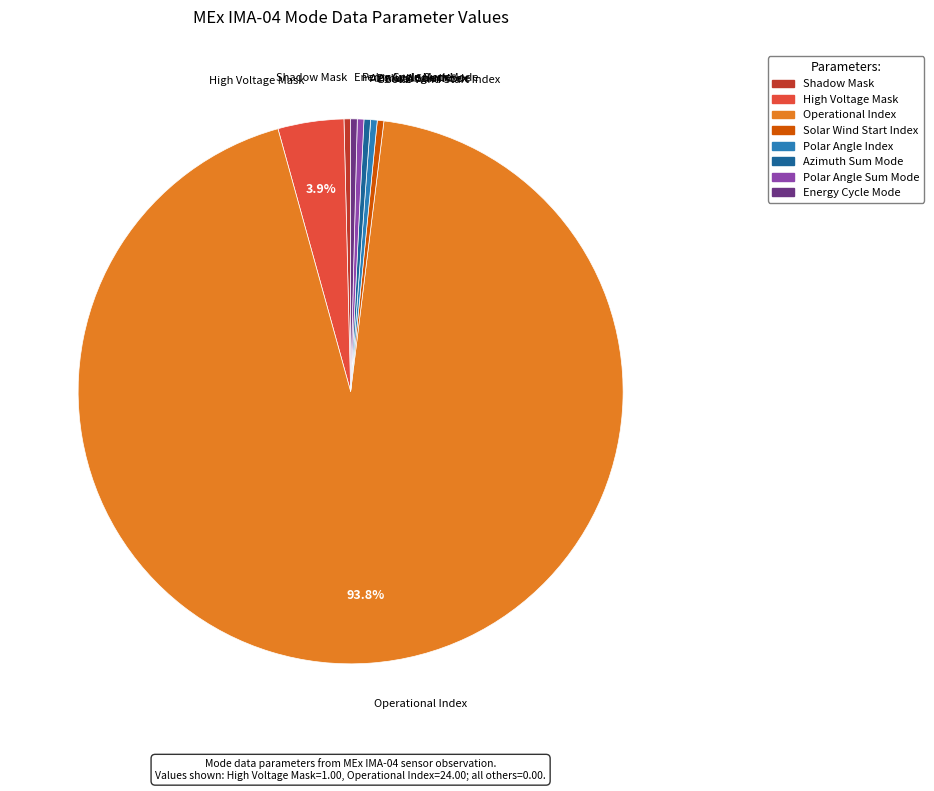

Is the sum of Solar Wind Start Index and High Voltage Mask greater than half?

No